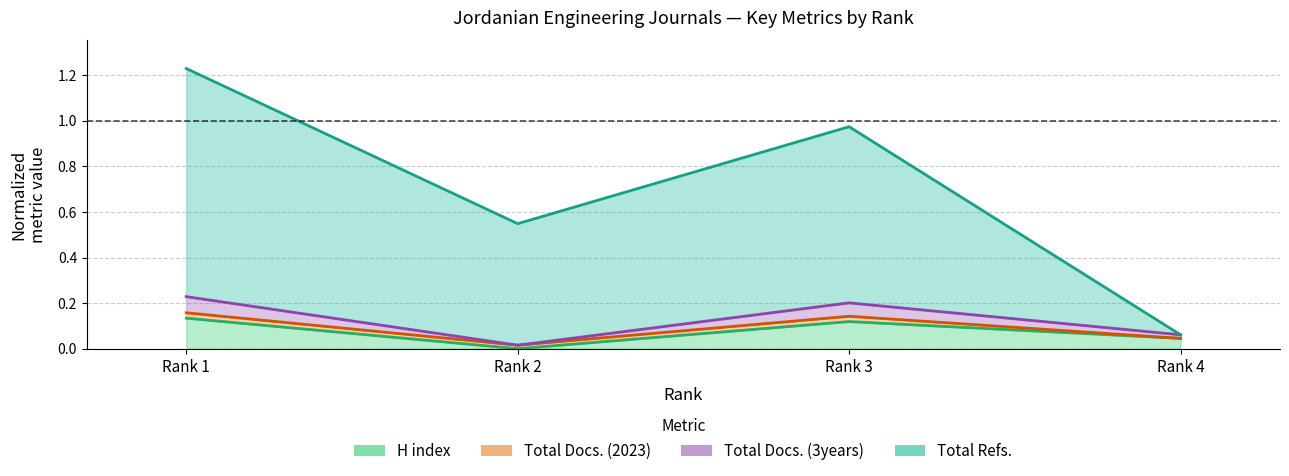

Which series has the largest range (max minus min)?

Total Refs.